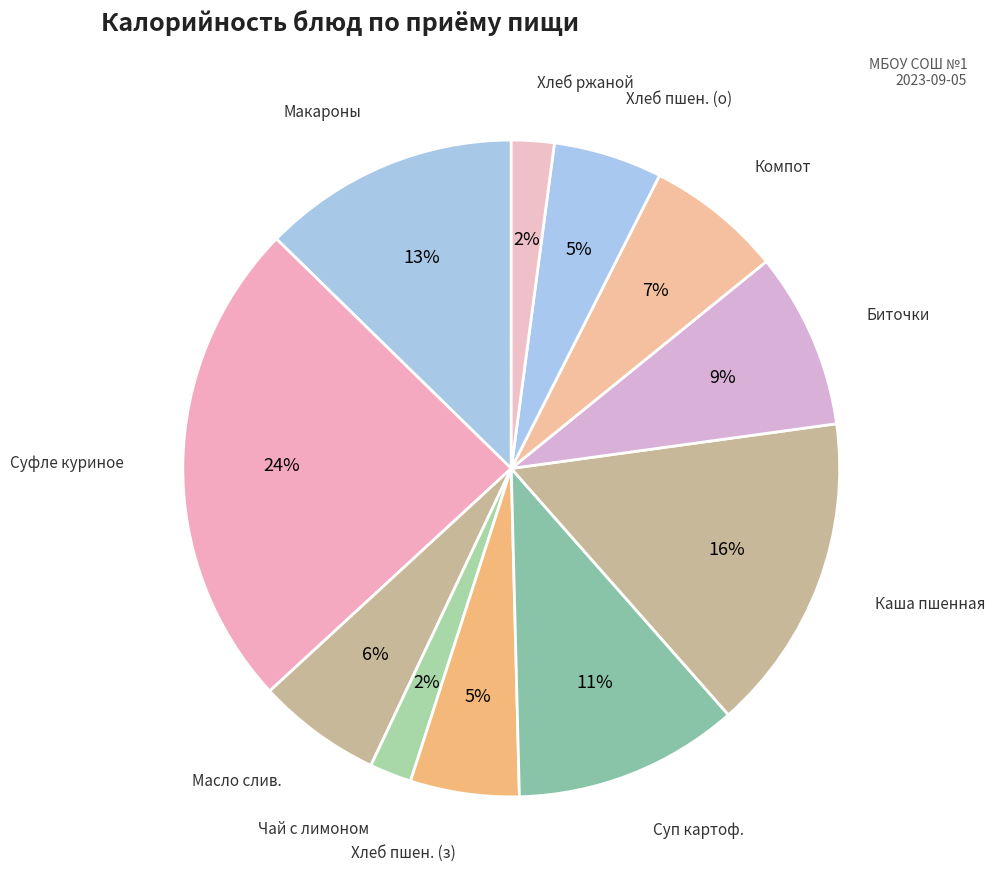

Which slice is the largest?

Суфле куриное